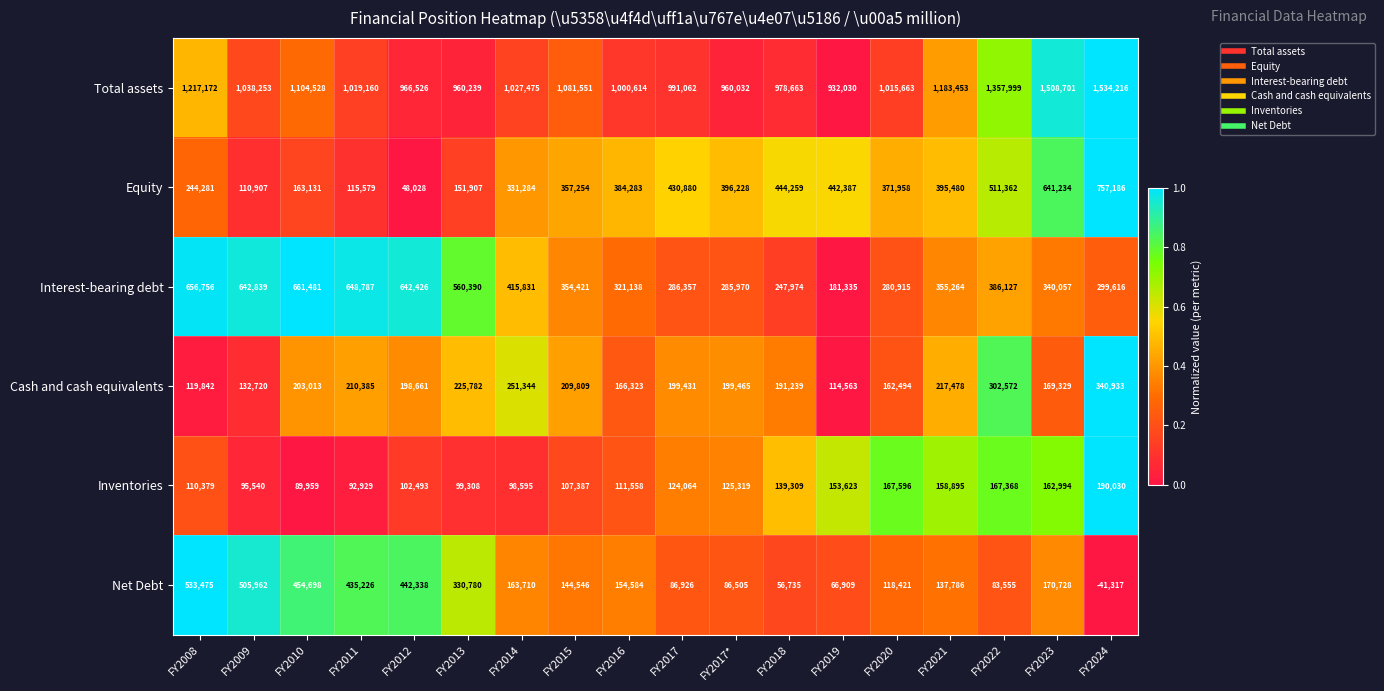

Which series has the largest range (max minus min)?

Equity